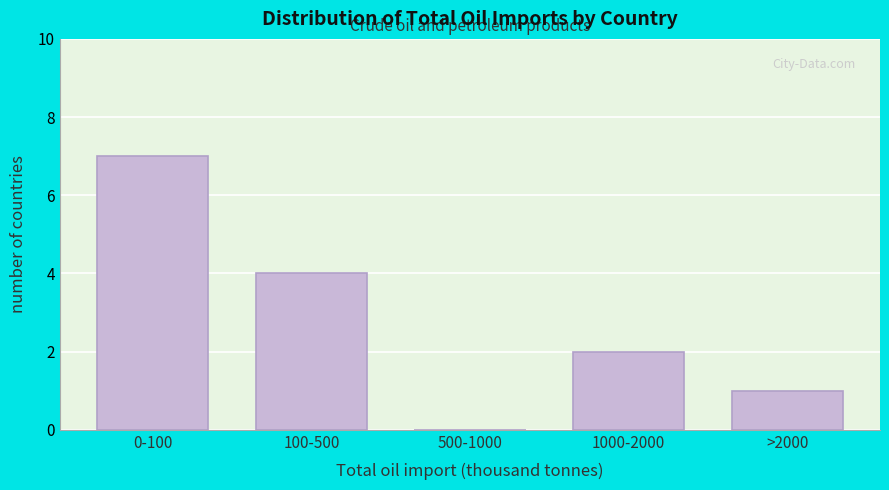

Reading left to right, transcribe all the data shown in this chart.

0-100=7	100-500=4	500-1000=0	1000-2000=2	>2000=1